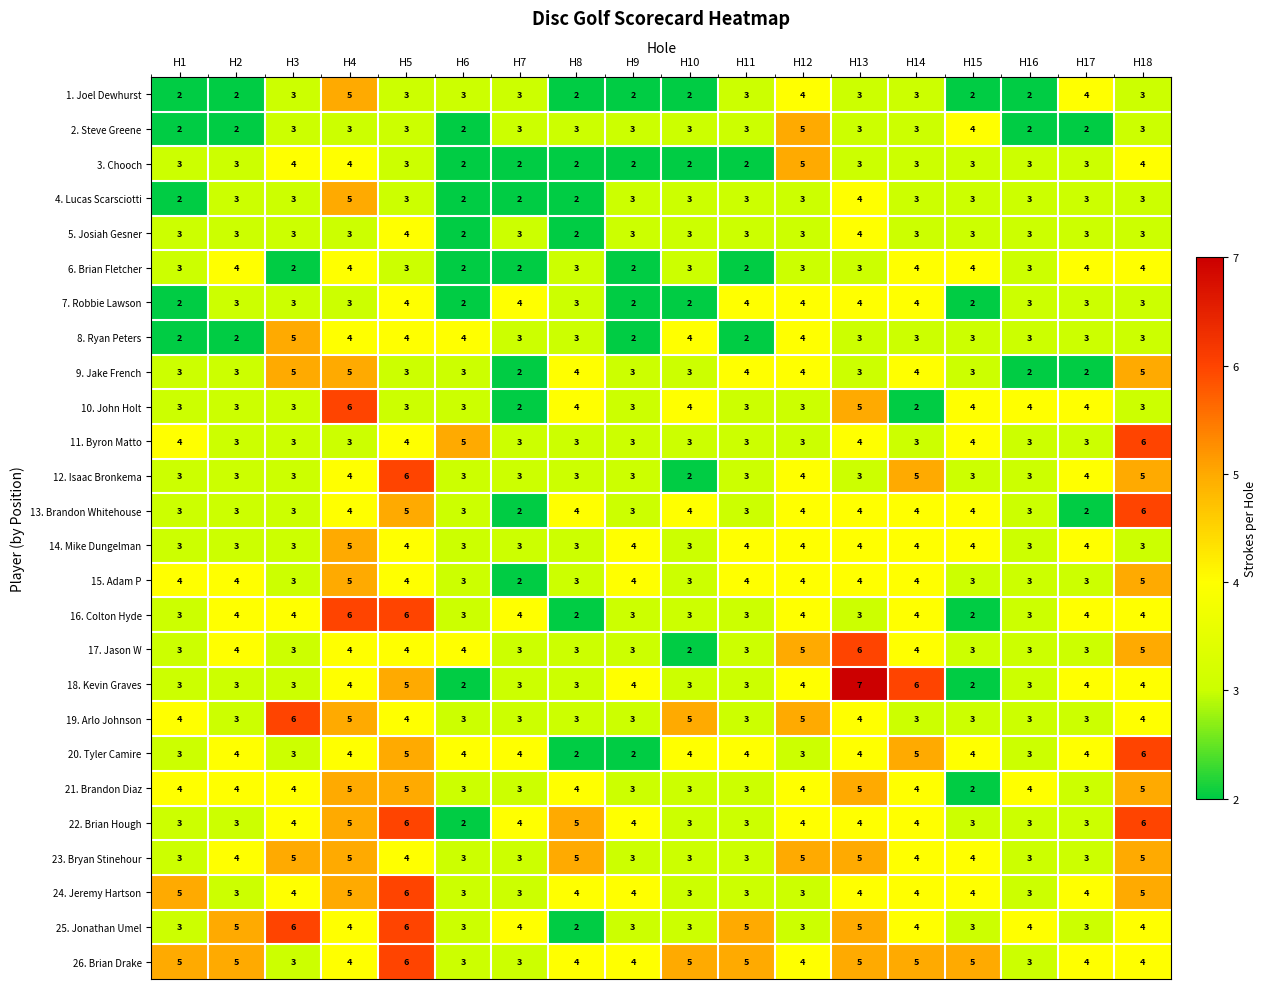

What value does the 13. Brandon Whitehouse series have at H8?

4